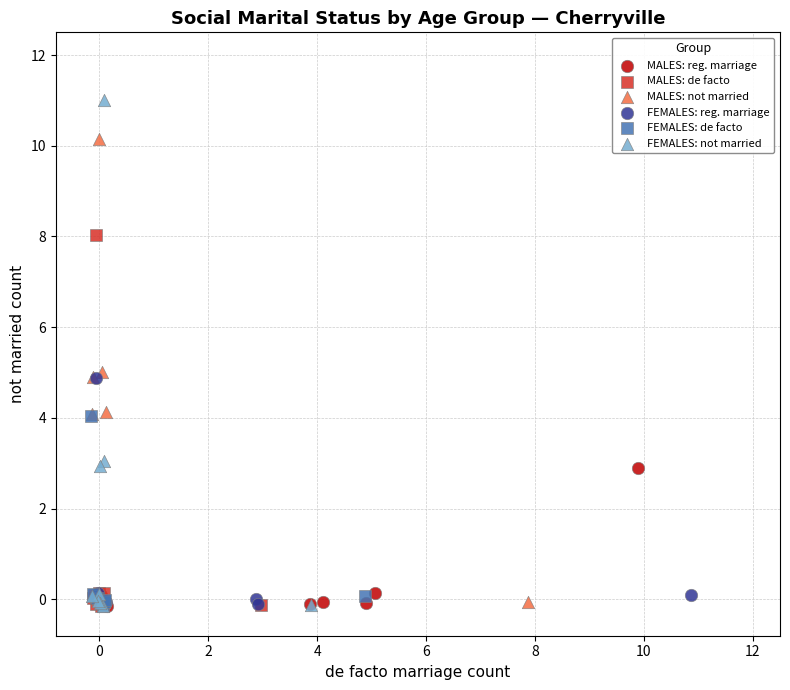

Which series has the widest spread of Y values?

FEMALES: not married